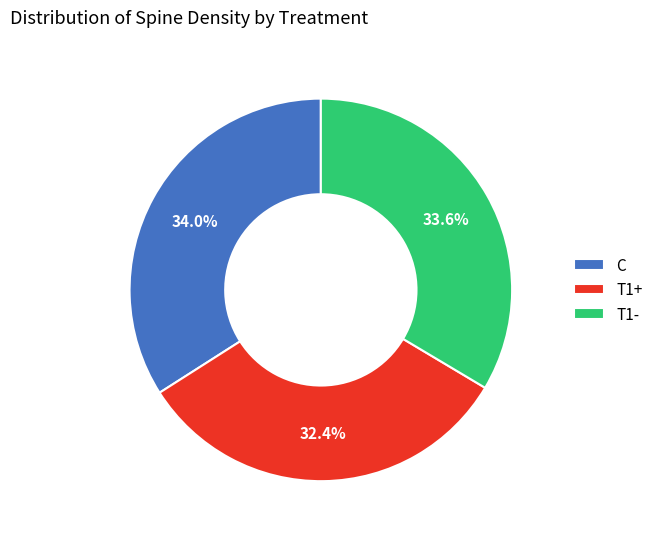

Is it true that T1+ is 32% of the pie?

True